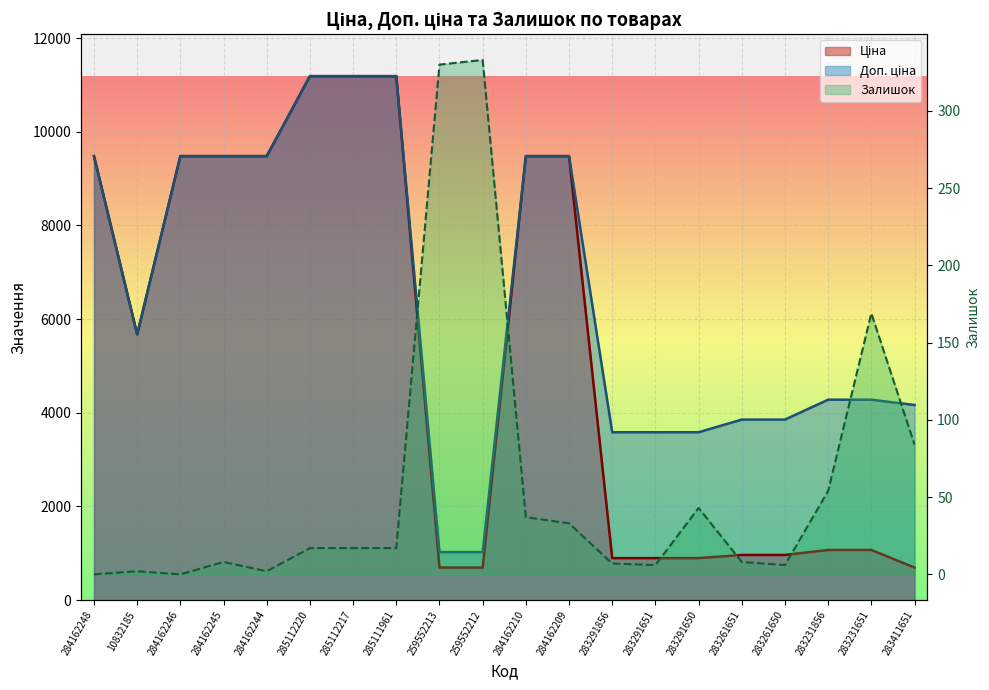

How many interior local valleys does the Залишок series have?

4